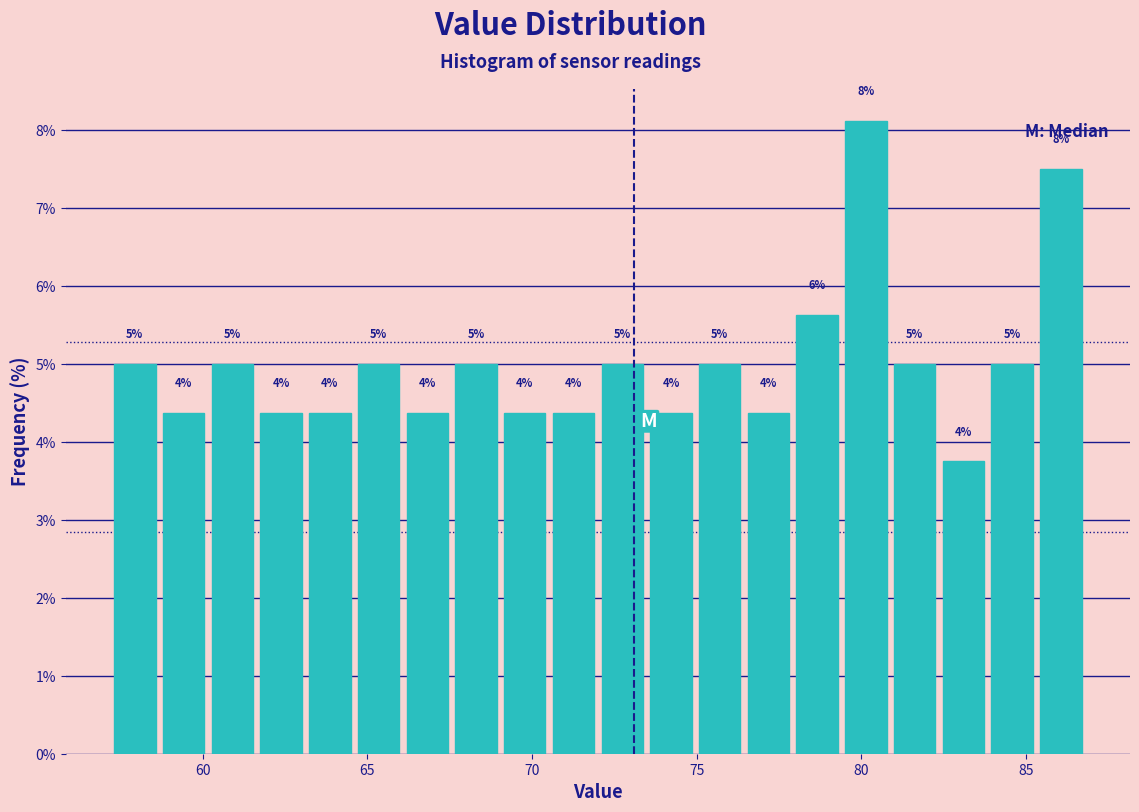

Around what value on the x-axis is the tallest bar? Give the approximate position of its centre, as read against the axis.

80.0